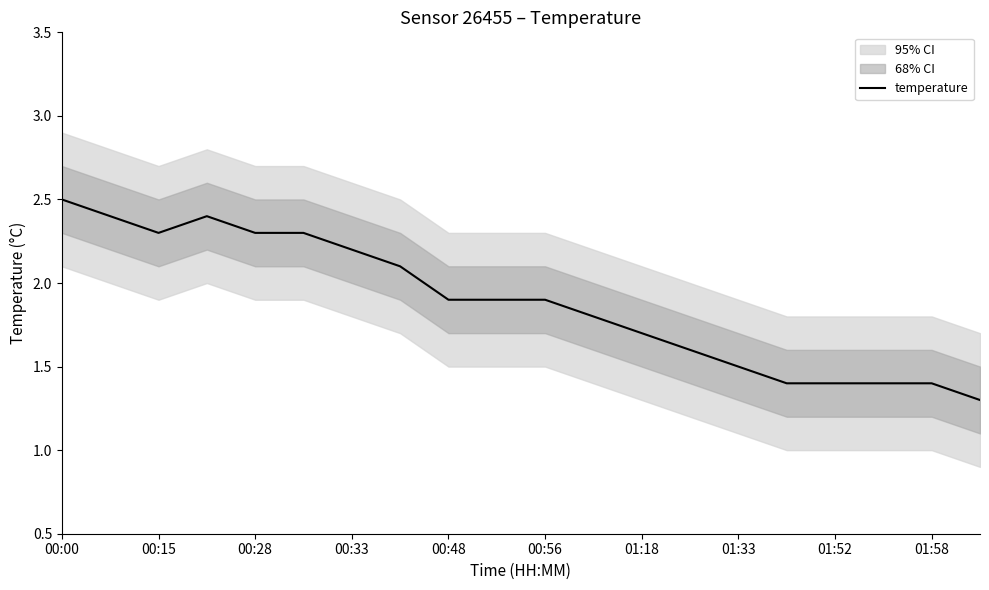

The value of temperature at 01:52 is 0.3. True or false?

False